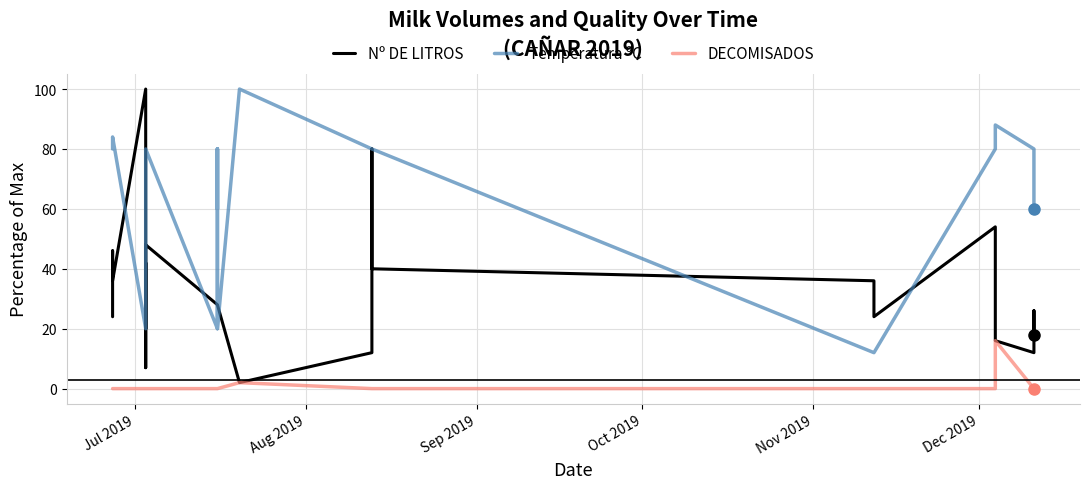

The Nº DE LITROS series shows 15.4 at 20. True or false?

False